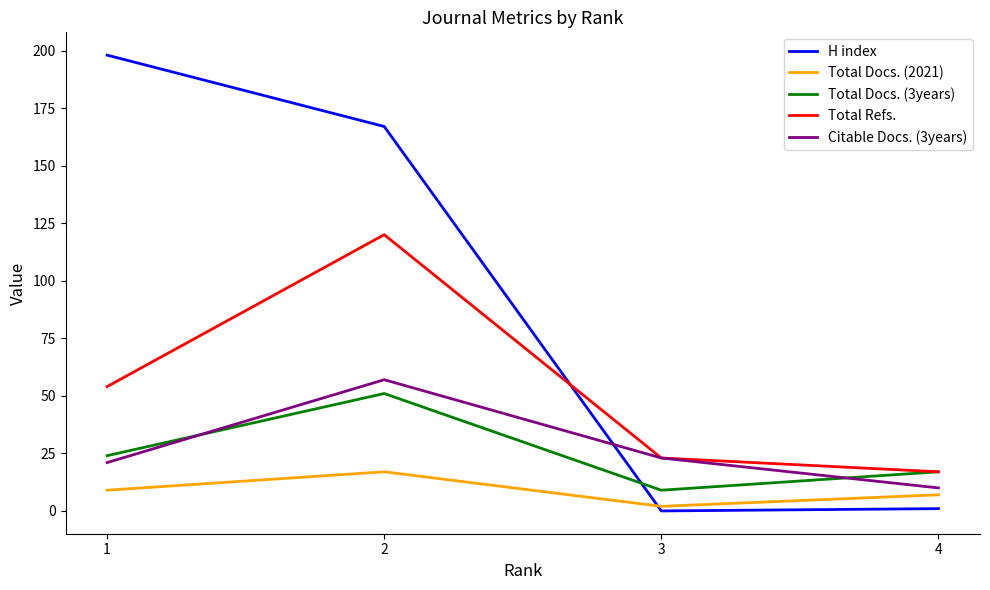

True or false: Total Refs. and Total Docs. (2021) cross at least once.

False